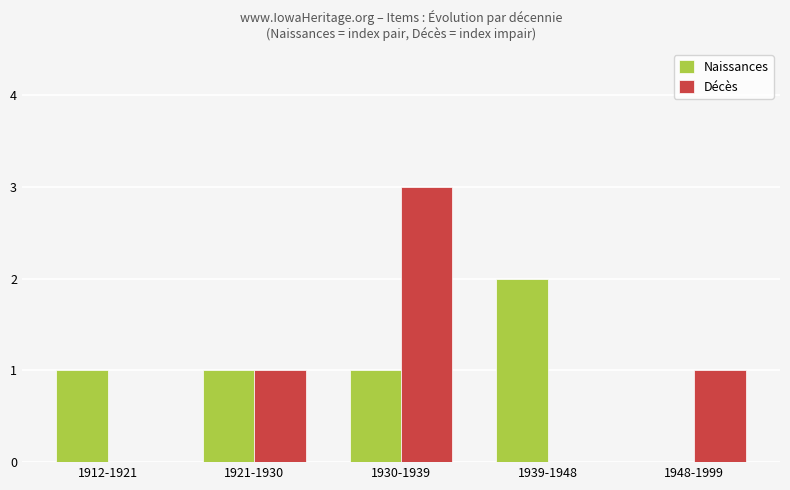

What is the sum of all Décès values?

5